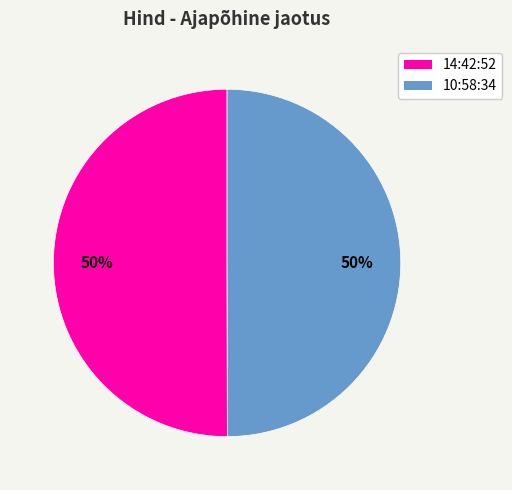

What percentage is the 10:58:34 slice, to the nearest percent?

50%